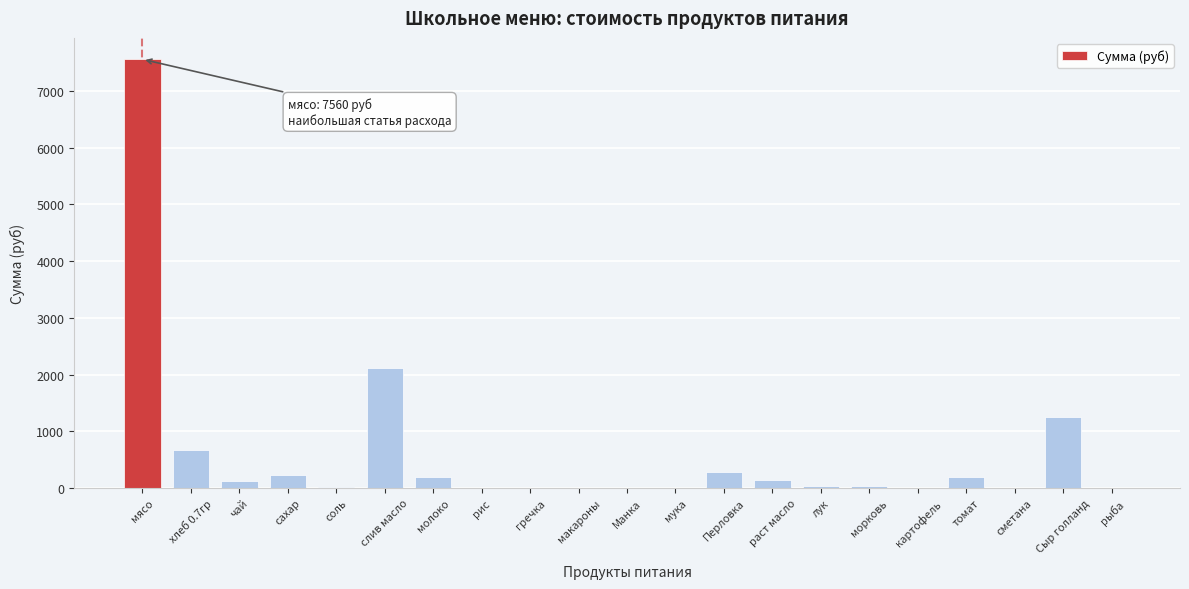

At which category does the chart reach its peak across all series?

мясо